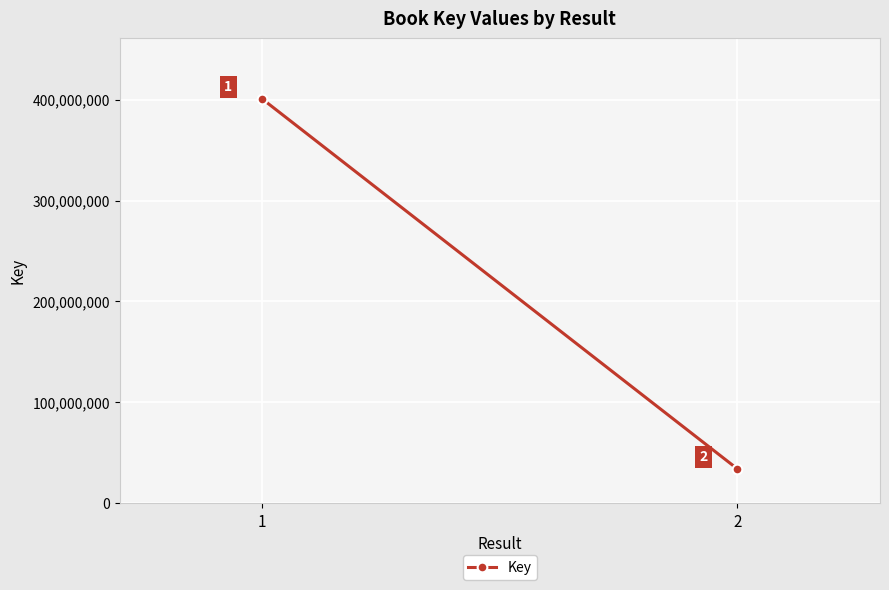

Read the value at 1.

400584153